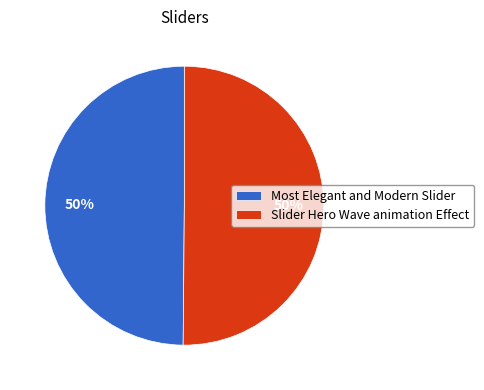

Do Most Elegant and Modern Slider and Slider Hero Wave animation Effect together represent more than half of the pie?

Yes